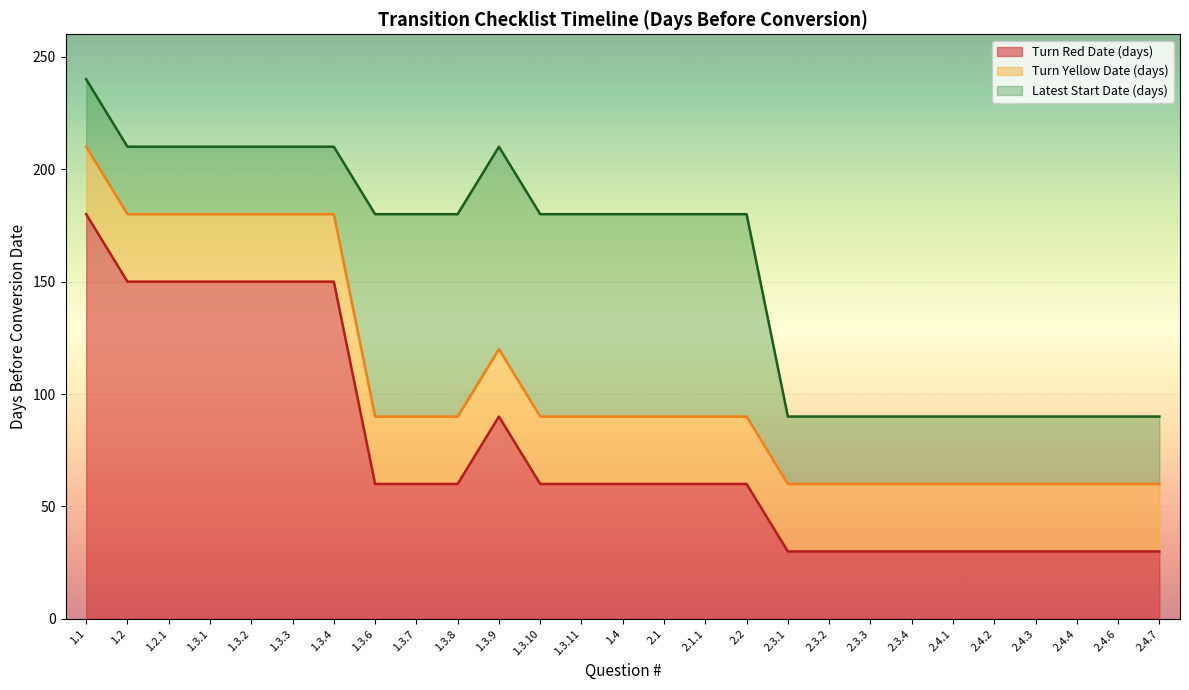

The Latest Start Date (days) series shows 210 at 1.3.2. True or false?

True